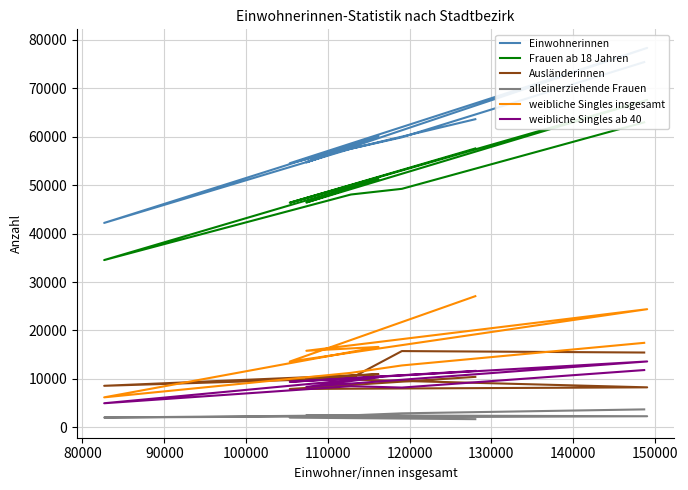

True or false: Frauen ab 18 Jahren has more than 2 interior local peaks.

False